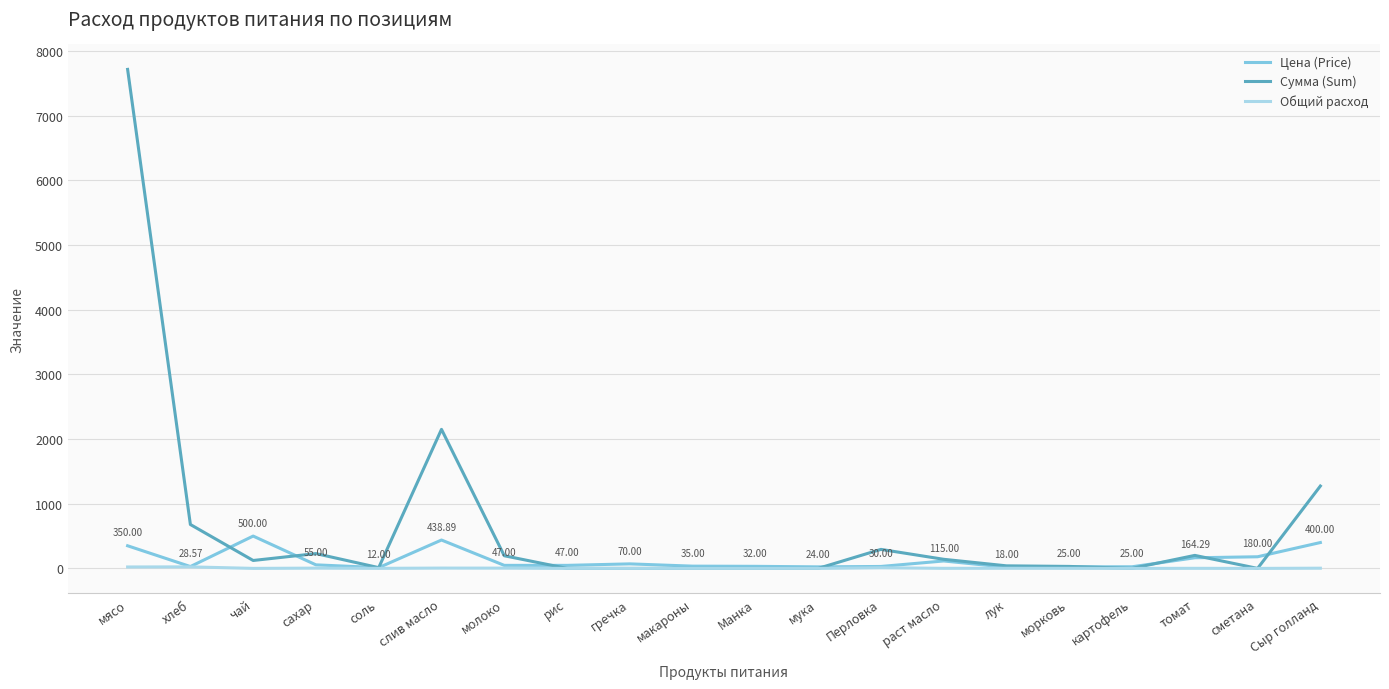

True or false: Общий расход has a value of 0.2 at чай.

True